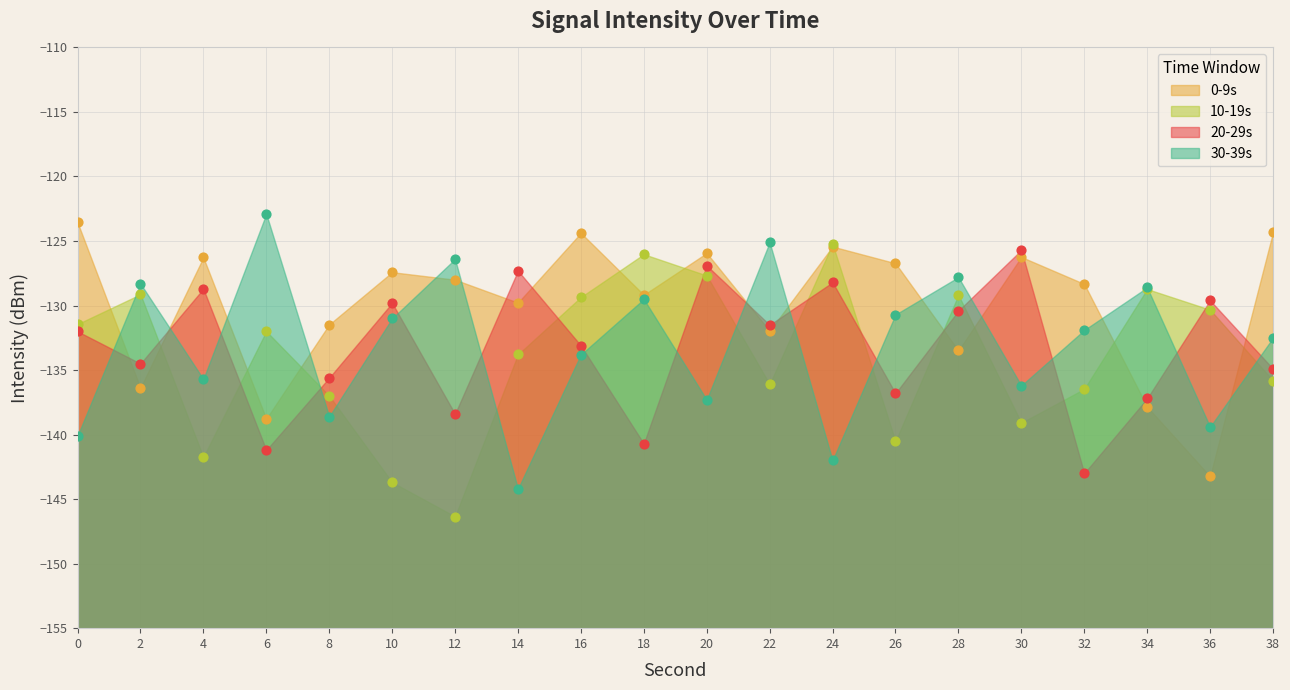

What are all the series names shown in the legend?

0-9s, 10-19s, 20-29s, 30-39s